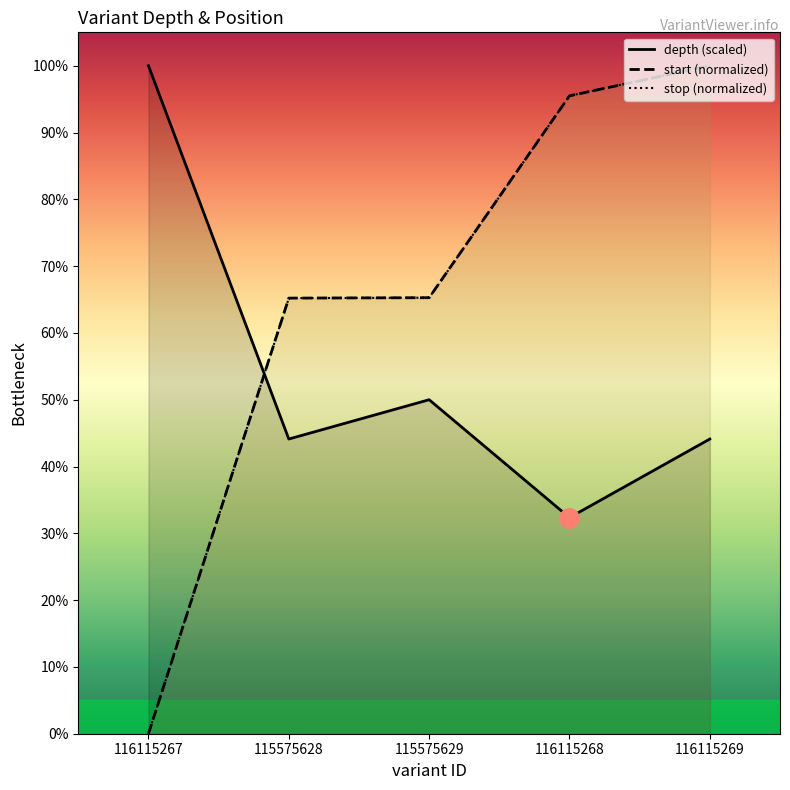

Count the number of categories in the chart.

5